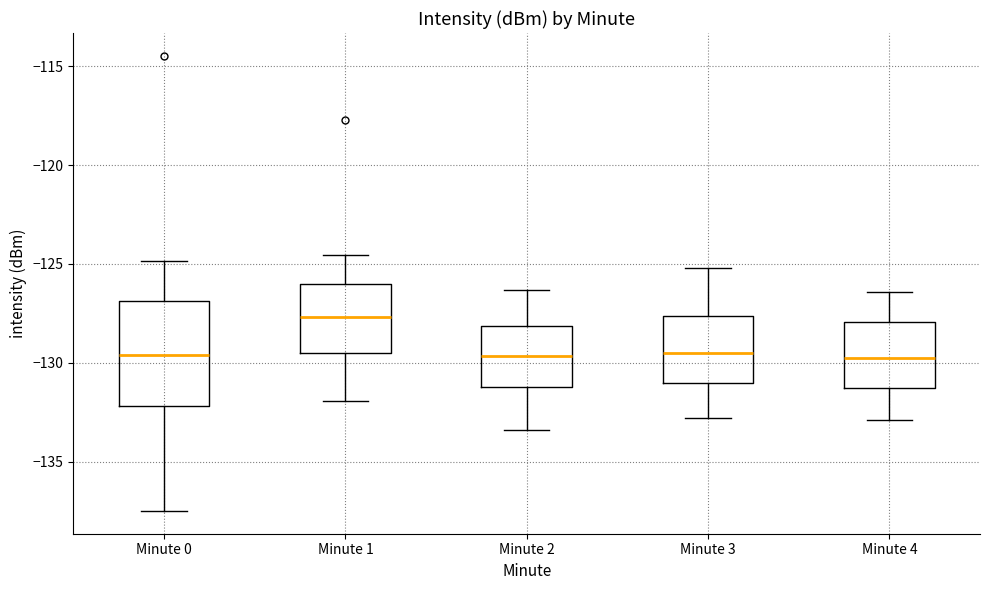

Reading left to right, read every box against the y-axis: the position of its median line, the range the box covers, and the ends of its whiskers. The values are not printed on the chart, so give them approximately, as read against the axis.

Minute 0: median -129.5, box -132.0 to -127.0, whiskers -137.5 to -125.0
Minute 1: median -127.5, box -129.5 to -126.0, whiskers -132.0 to -124.5
Minute 2: median -129.5, box -131.0 to -128.0, whiskers -133.5 to -126.5
Minute 3: median -129.5, box -131.0 to -127.5, whiskers -133.0 to -125.0
Minute 4: median -129.5, box -131.5 to -128.0, whiskers -133.0 to -126.5